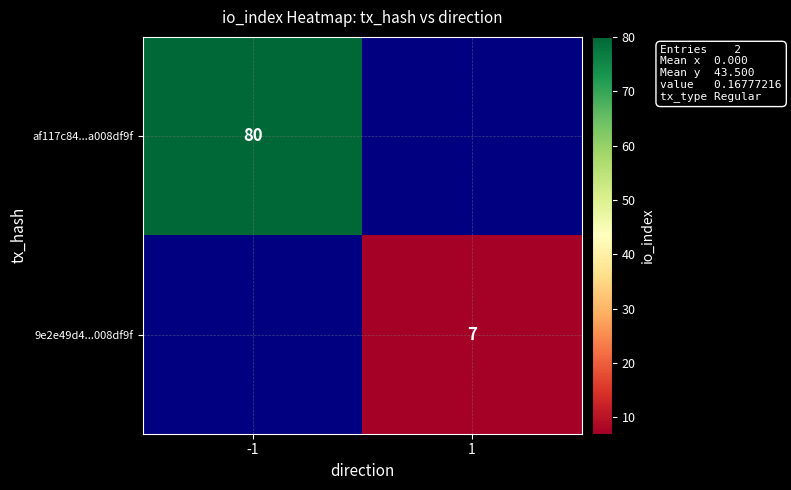

Is the value of 9e2e49d4...008df9f at 1 greater than the value of af117c84...a008df9f at -1?

No